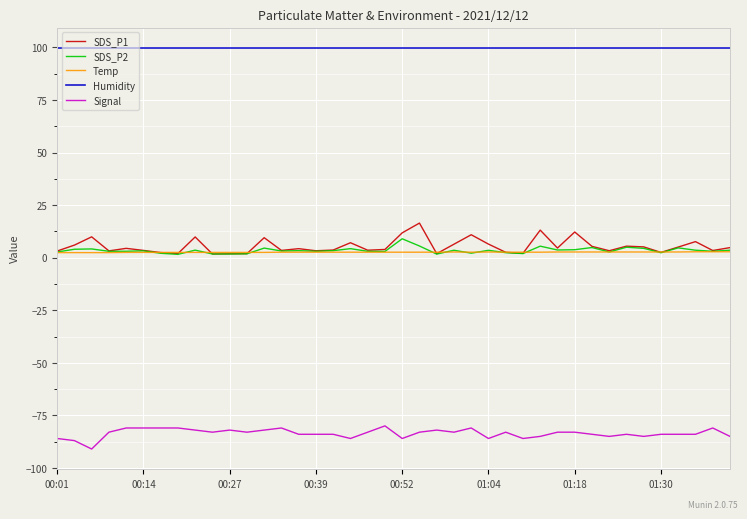

True or false: Humidity and Temp cross at least once.

False